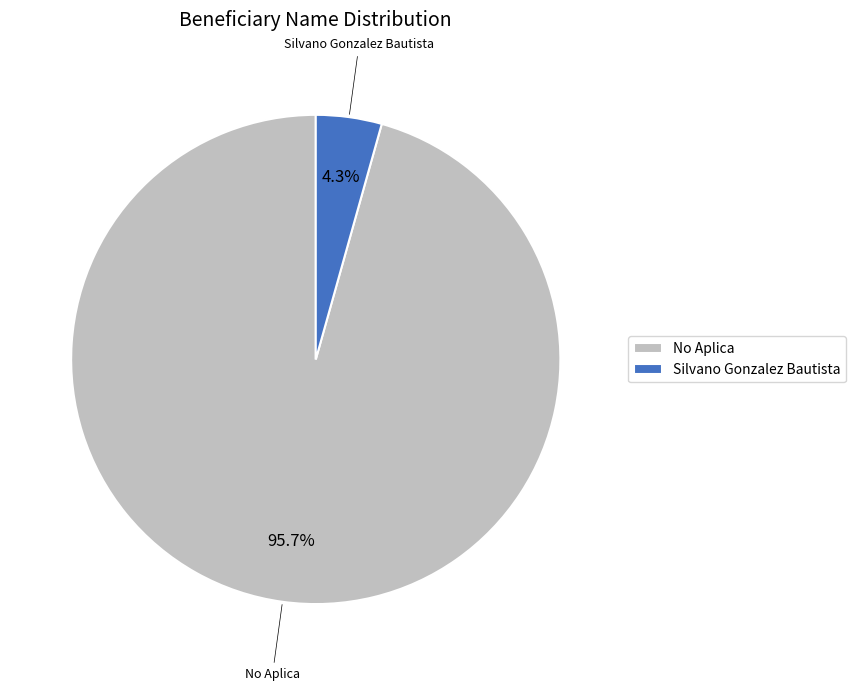

To the nearest percent, what is the combined percentage of No Aplica and Silvano Gonzalez Bautista?

100%